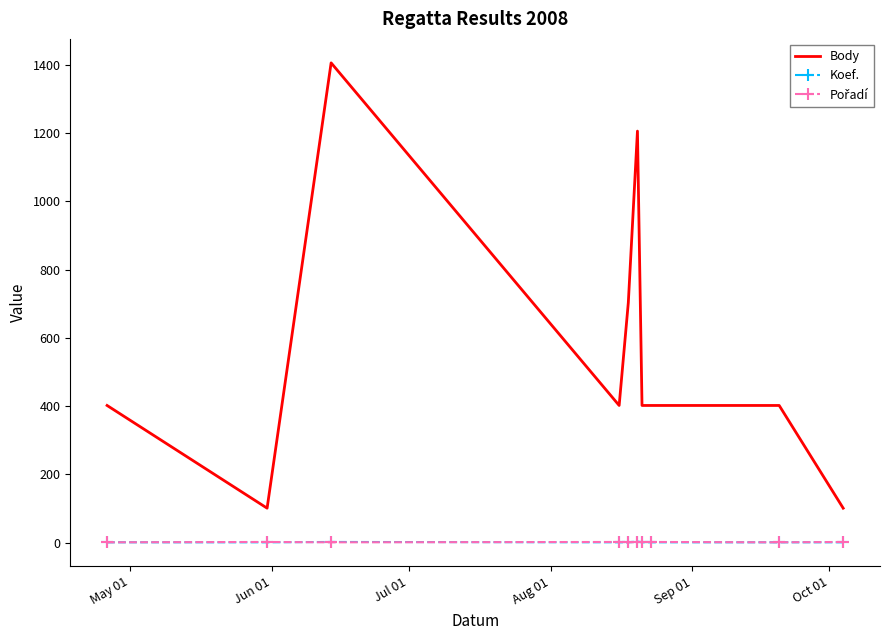

Which series has the widest spread of values?

Body